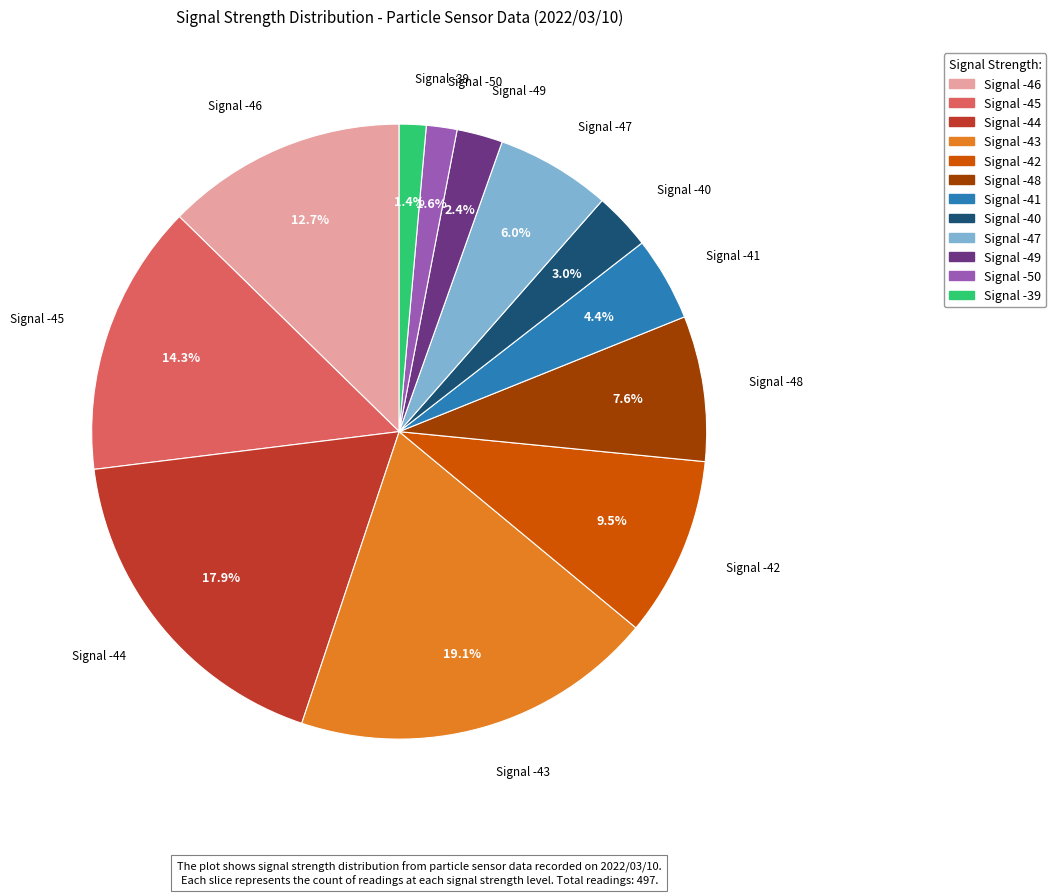

To the nearest percent, what is the difference between the Signal -50 and Signal -44 slice percentages?

16%